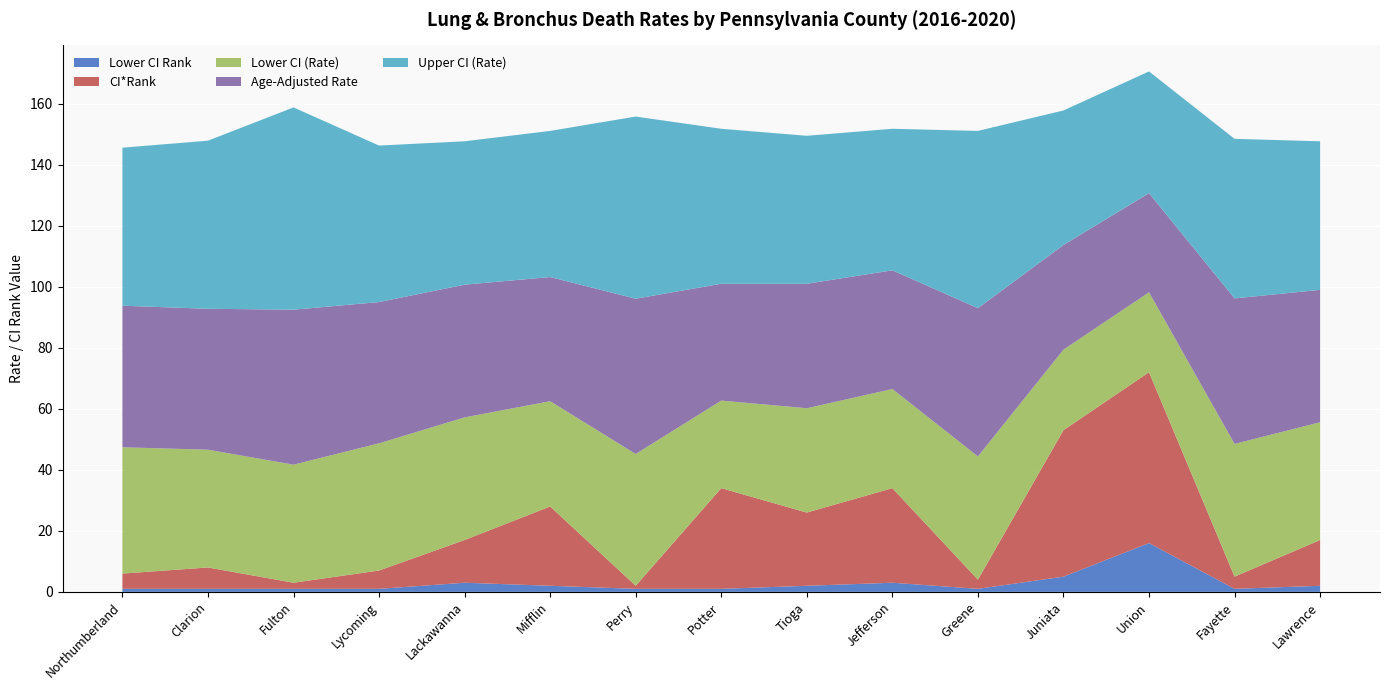

The Lower CI Rank series shows 26.2 at Union. True or false?

False